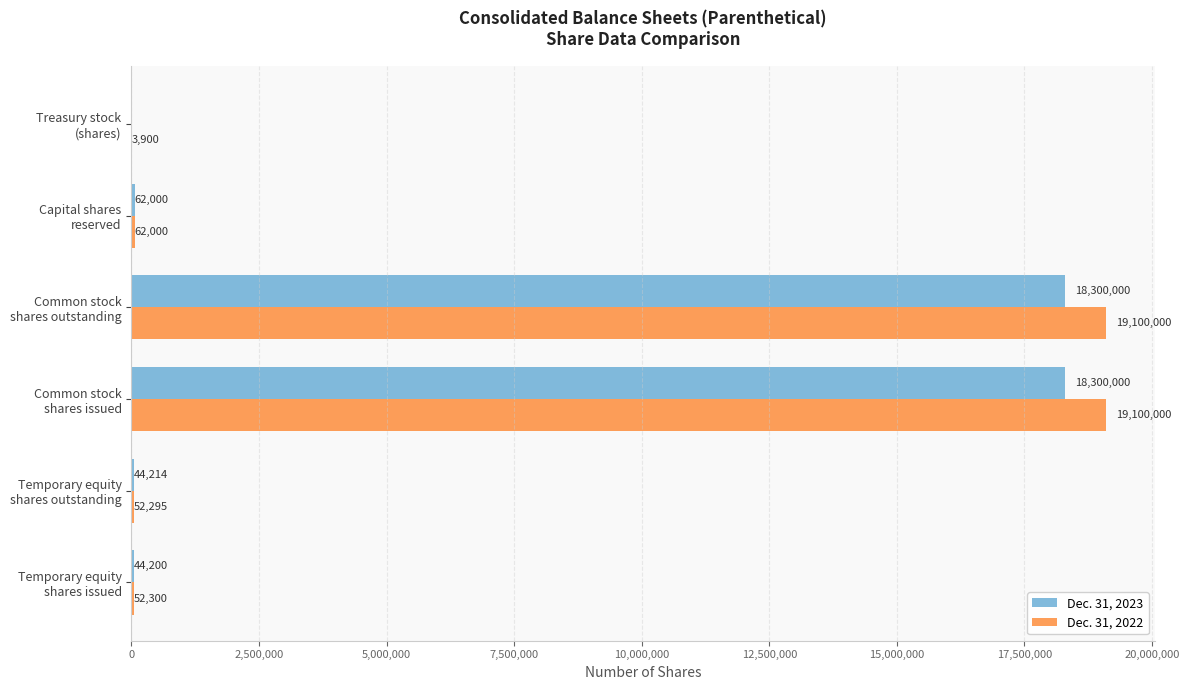

What is the sum of all Dec. 31, 2023 values?

36750414